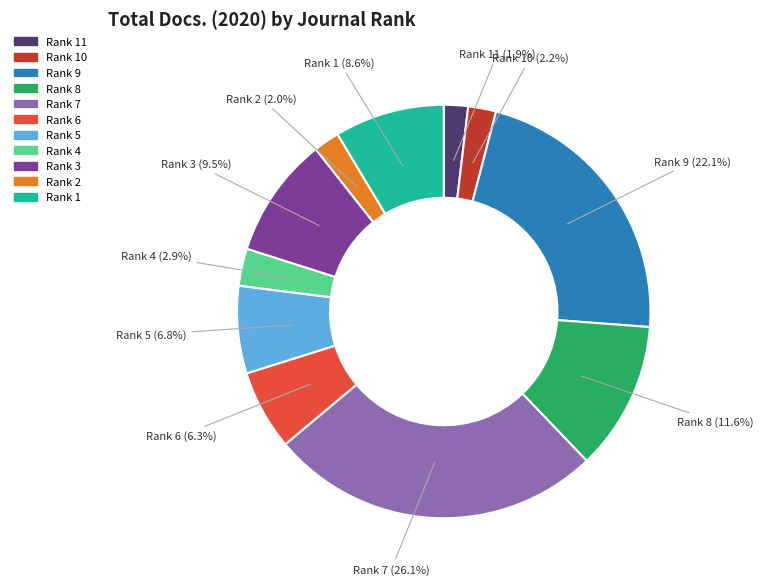

Is there any slice that represents more than half of the pie?

No